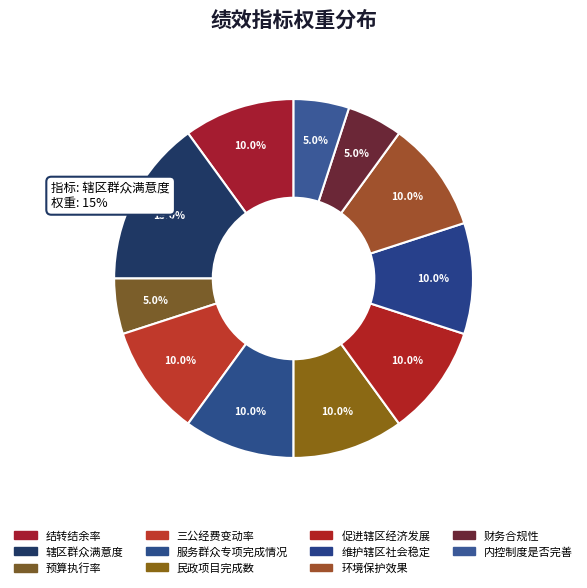

To the nearest percent, what percentage of the pie is 预算执行率?

5%